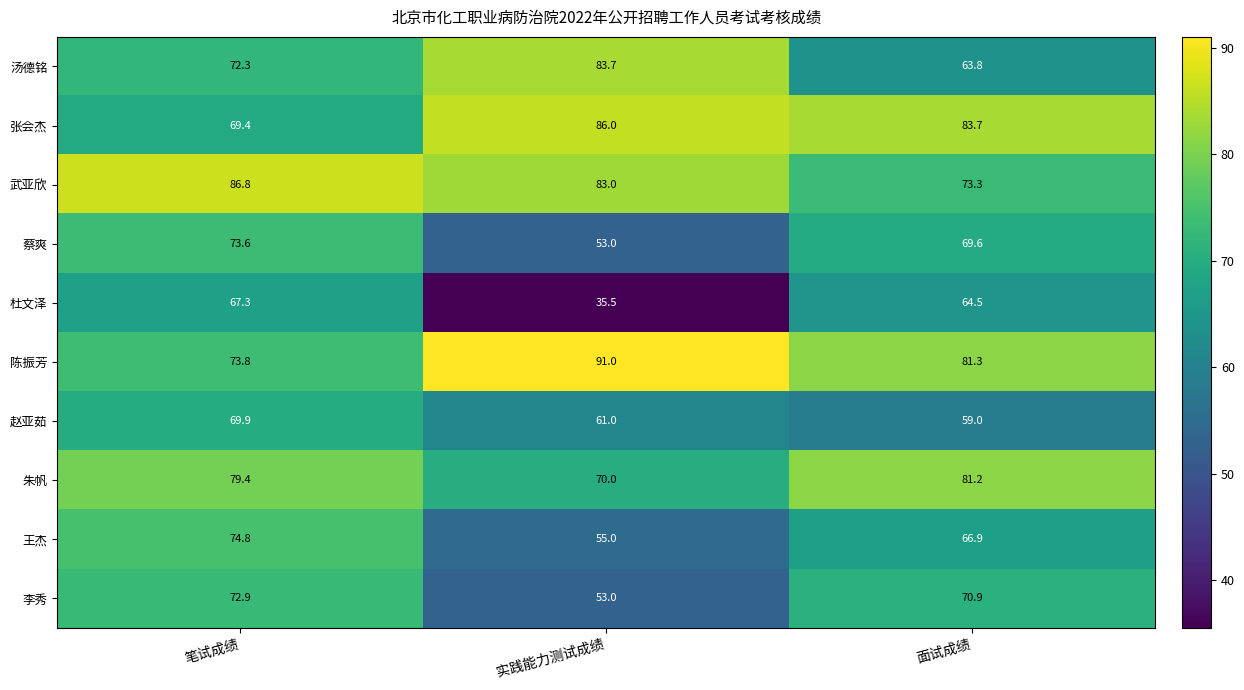

What is the total value across all series at 面试成绩?

714.2